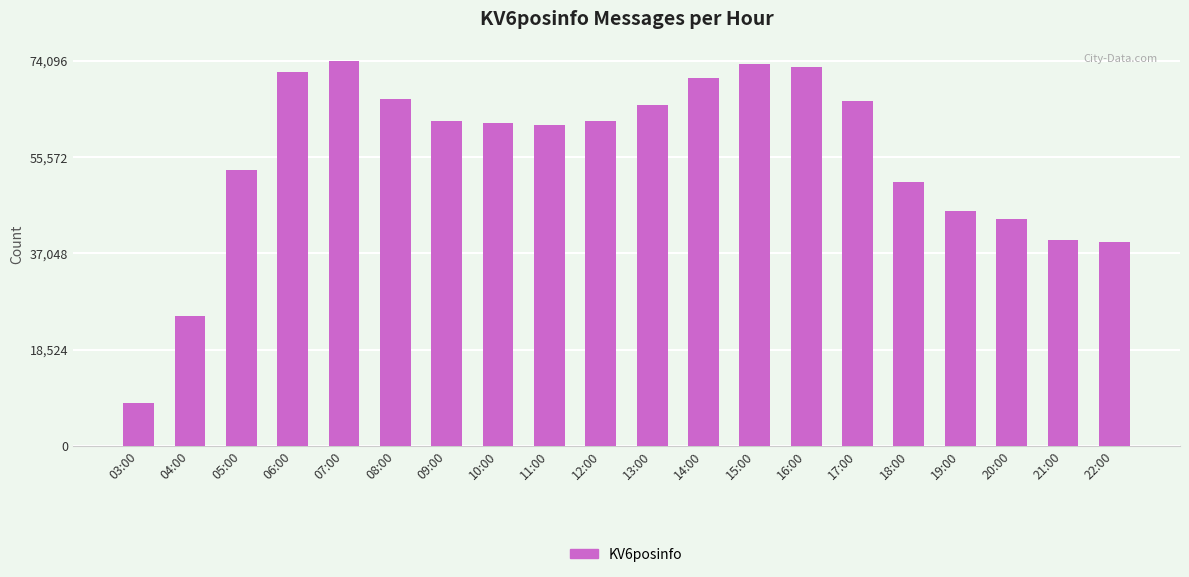

What is the greatest value displayed?

74096